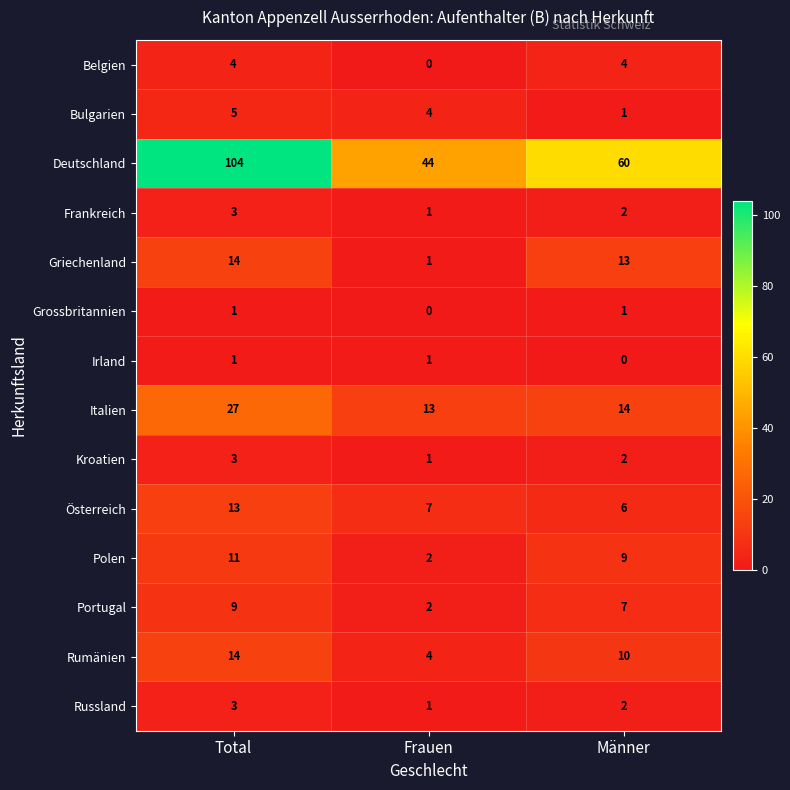

How many data points does each series have?

3